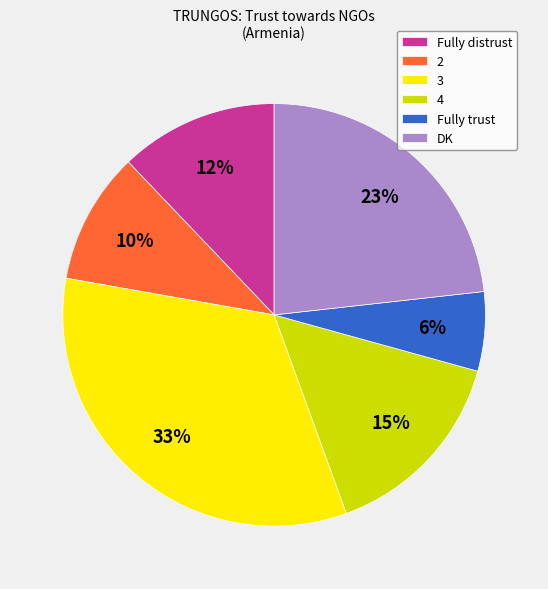

Which category has the biggest portion of the pie?

3